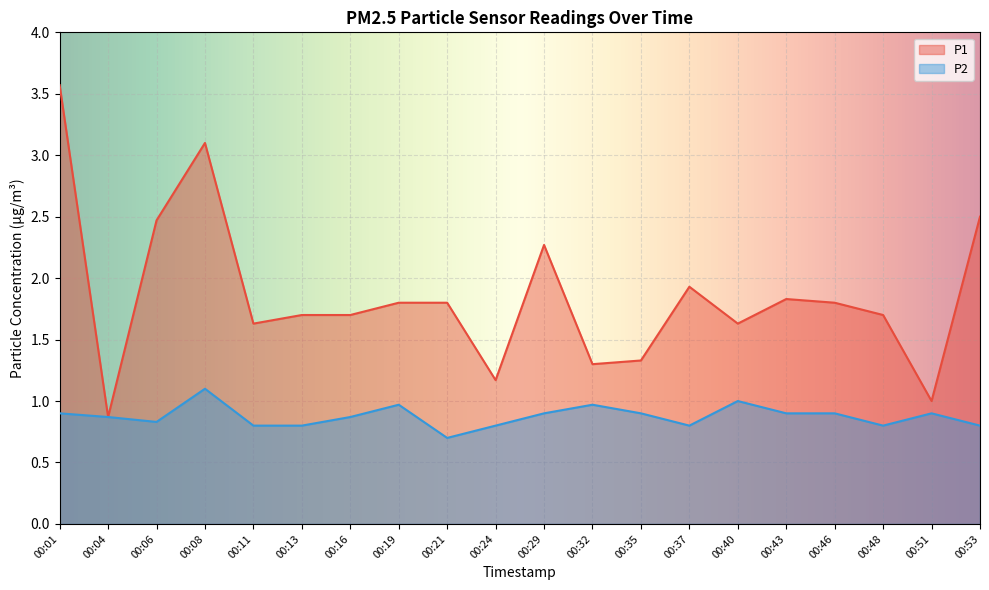

The P1 series shows 1.6 at 00:40. True or false?

True